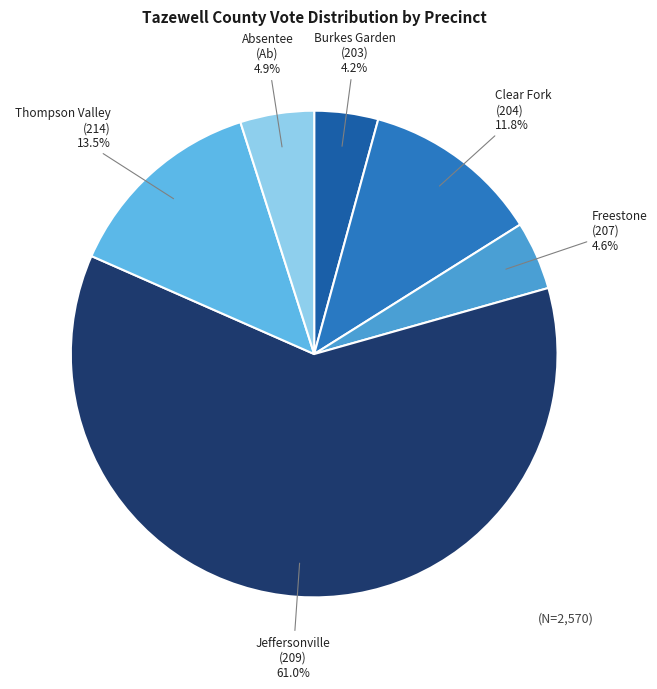

What is the ratio of the value at Freestone (207) to the value at Clear Fork (204)?

0.4